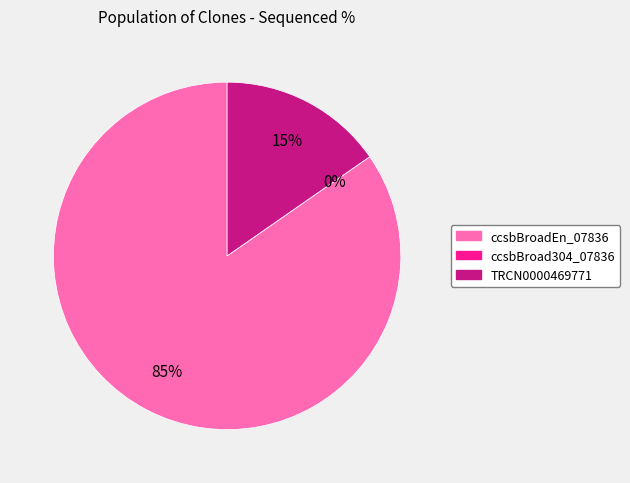

How many slices are in this pie chart?

3